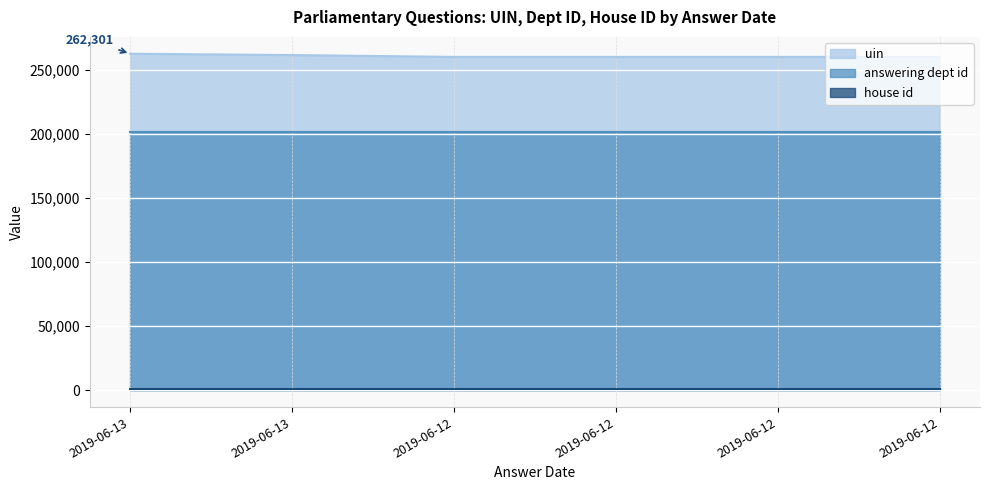

True or false: house id has more than 0 points higher than both neighbors.

False